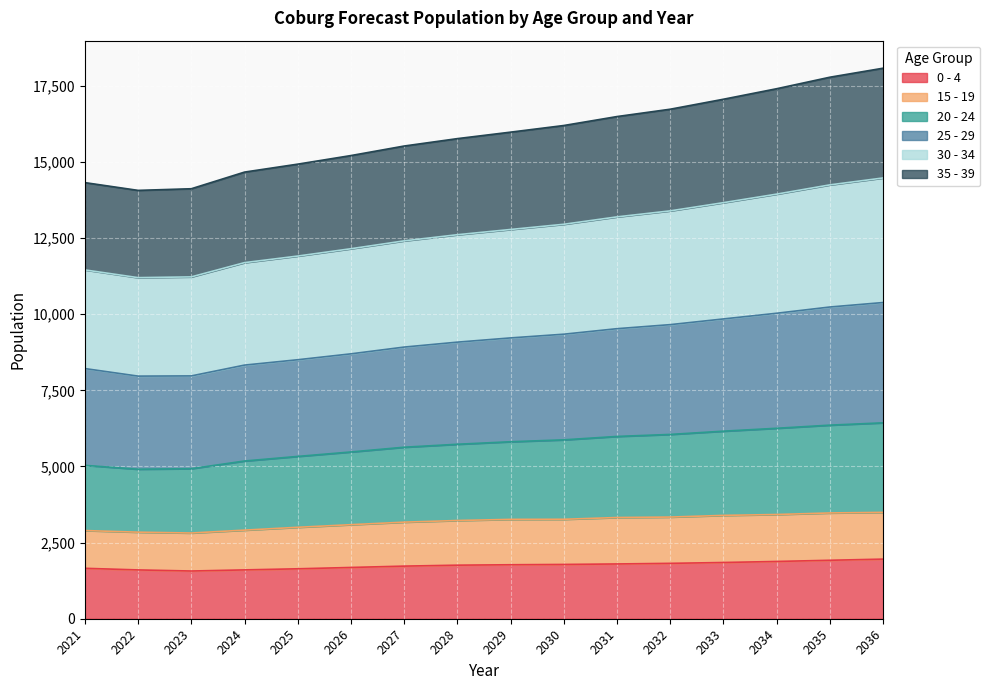

What is the lowest value of the 0 - 4 series?

1567